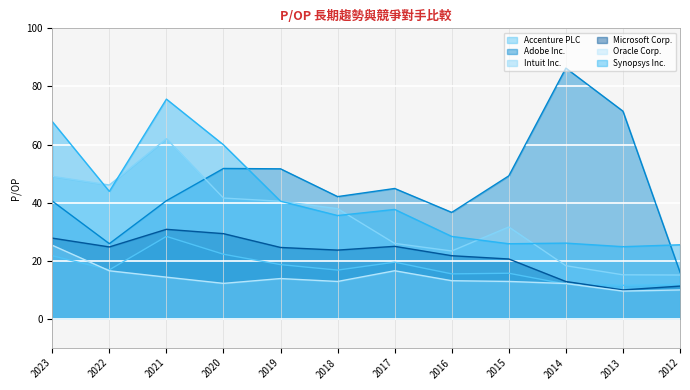

What are all the series names shown in the legend?

Accenture PLC, Adobe Inc., Intuit Inc., Microsoft Corp., Oracle Corp., Synopsys Inc.